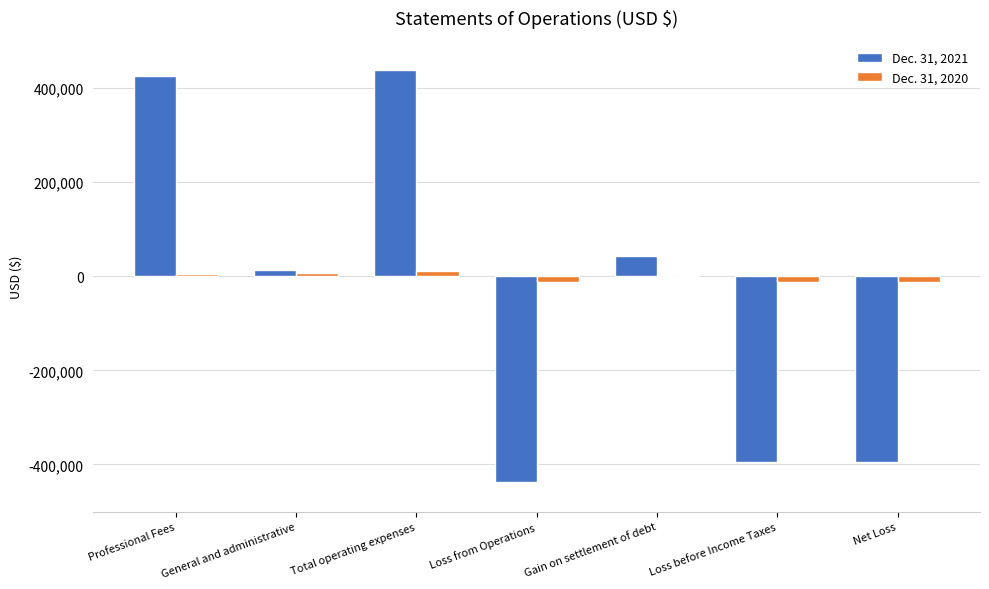

What is the sum of all Dec. 31, 2020 values?

-11644